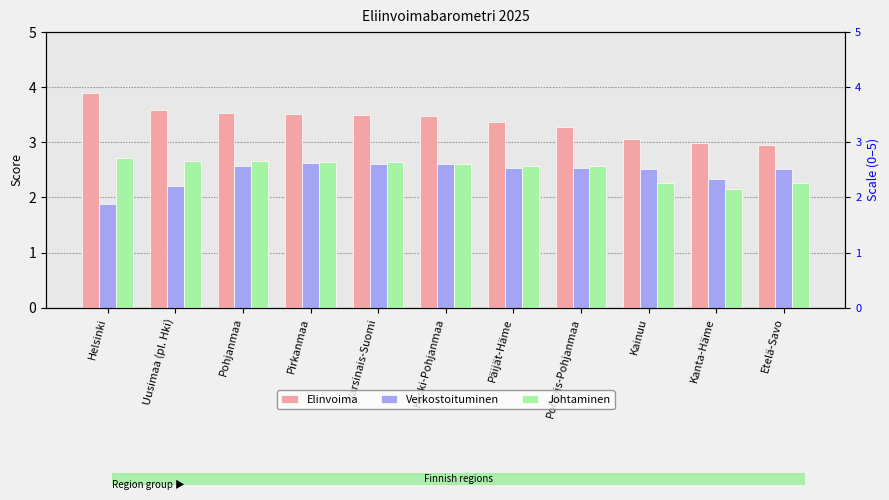

What are all the series names shown in the legend?

Elinvoima, Verkostoituminen, Johtaminen